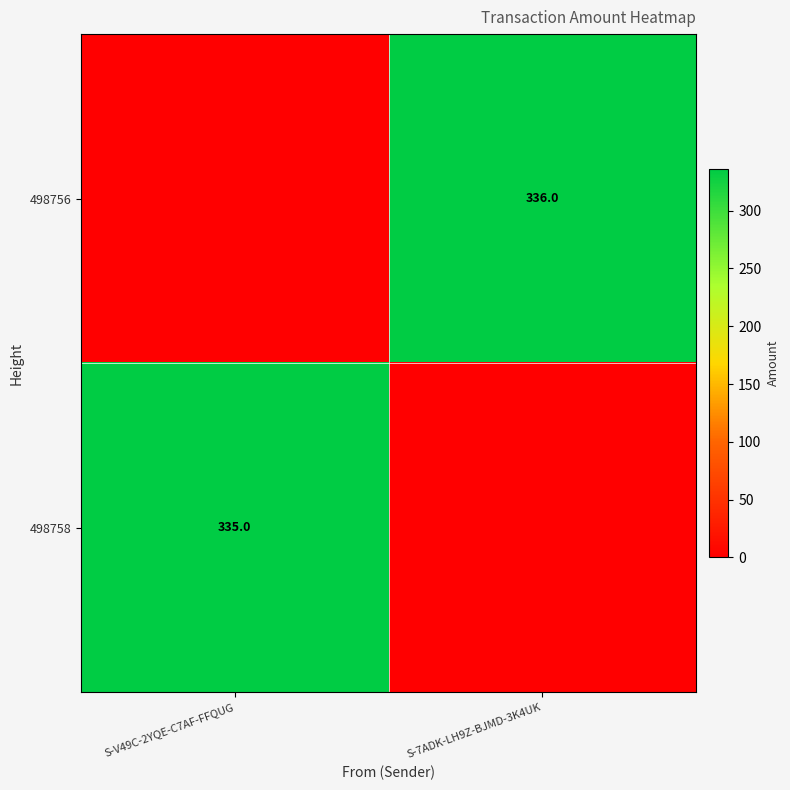

True or false: 498758 has a value of 78 at S-V49C-2YQE-C7AF-FFQUG.

False